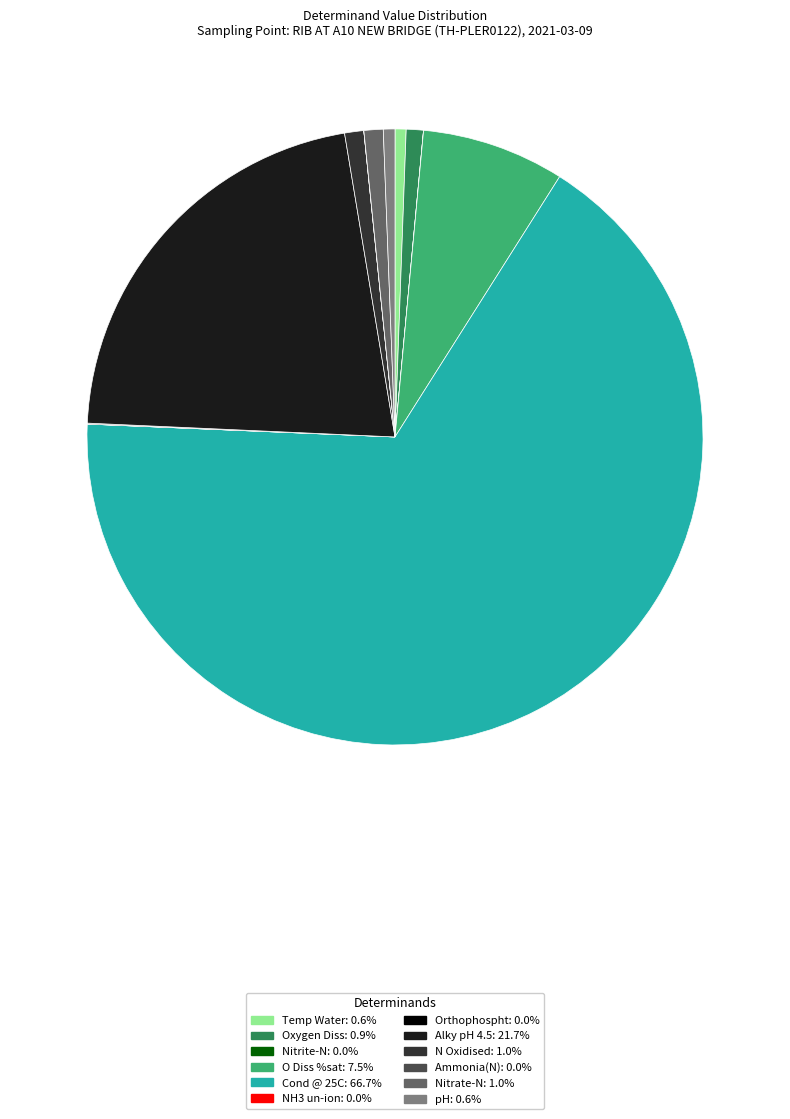

What is the ratio of the value at Cond @ 25C to the value at Oxygen Diss?

74.3